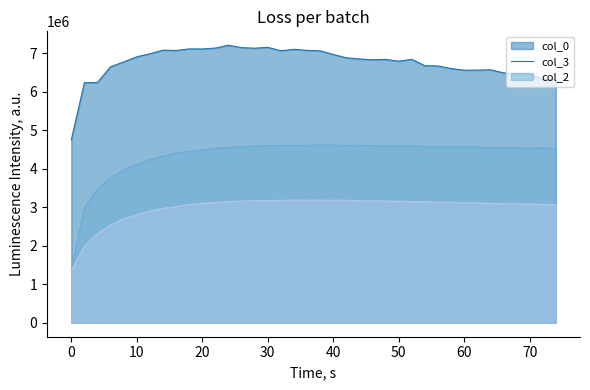

At which category is the sum across all series the highest?

30